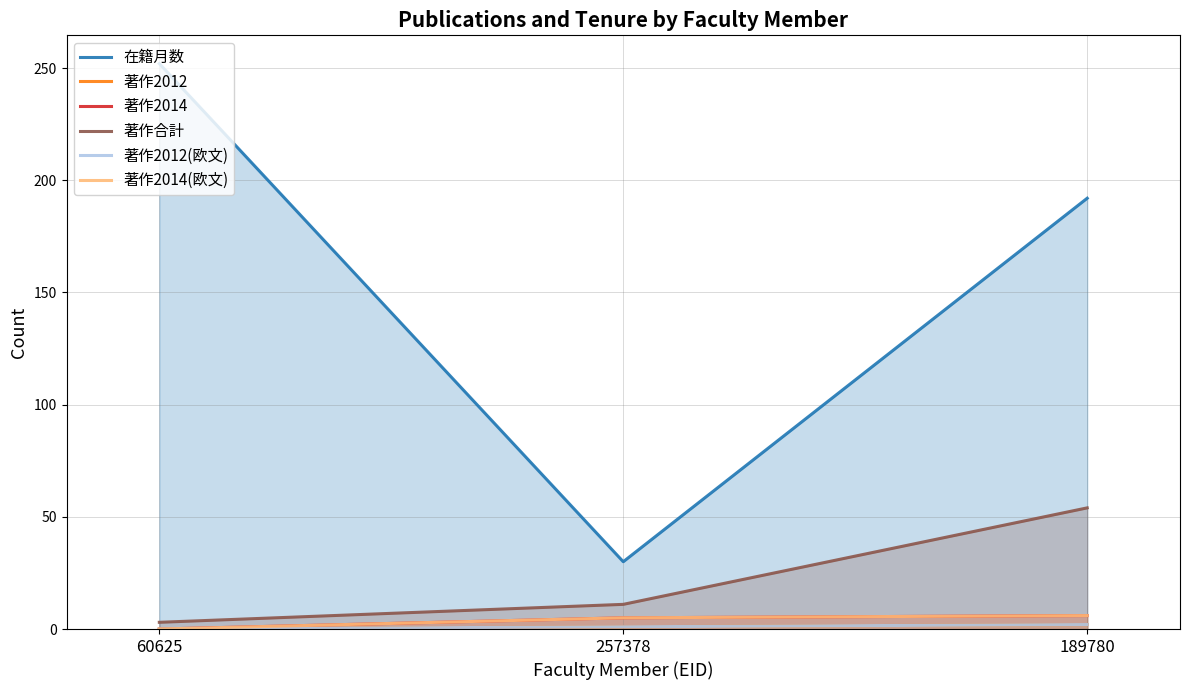

At which category is the sum across all series the highest?

189780